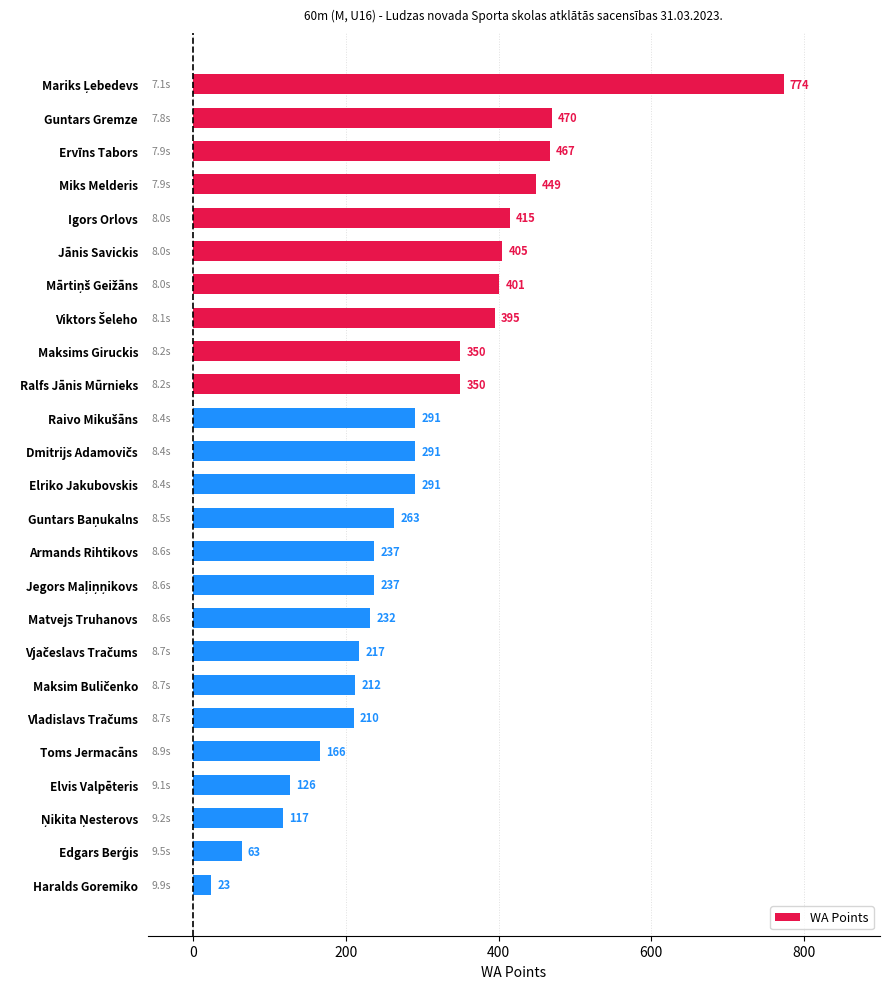

Reading top to bottom, extract all data points from this chart.

774	470	467	449	415	405	401	395	350	350	291	291	291	263	237	237	232	217	212	210	166	126	117	63	23